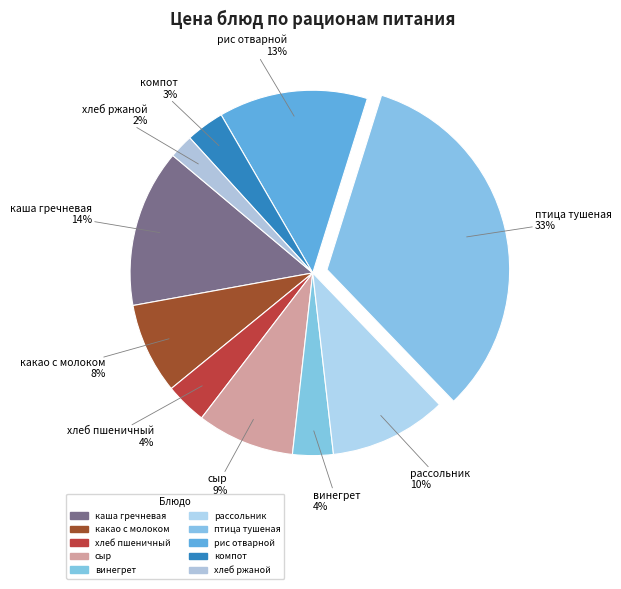

What is the smallest slice in the pie chart?

хлеб ржаной